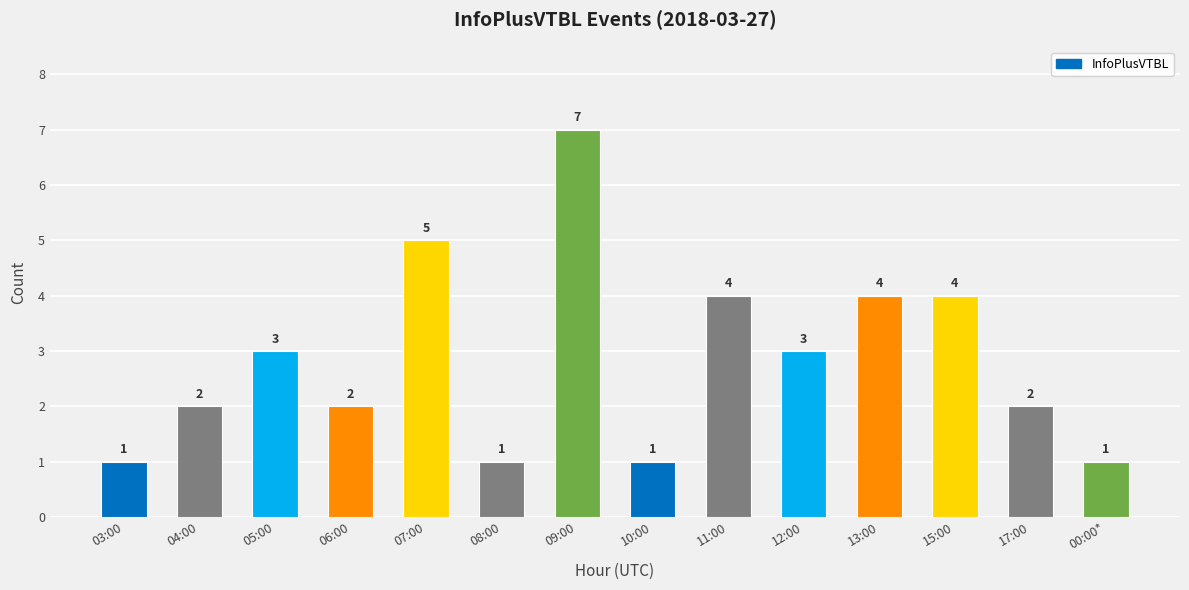

Which has a higher value, 03:00 or 04:00?

04:00